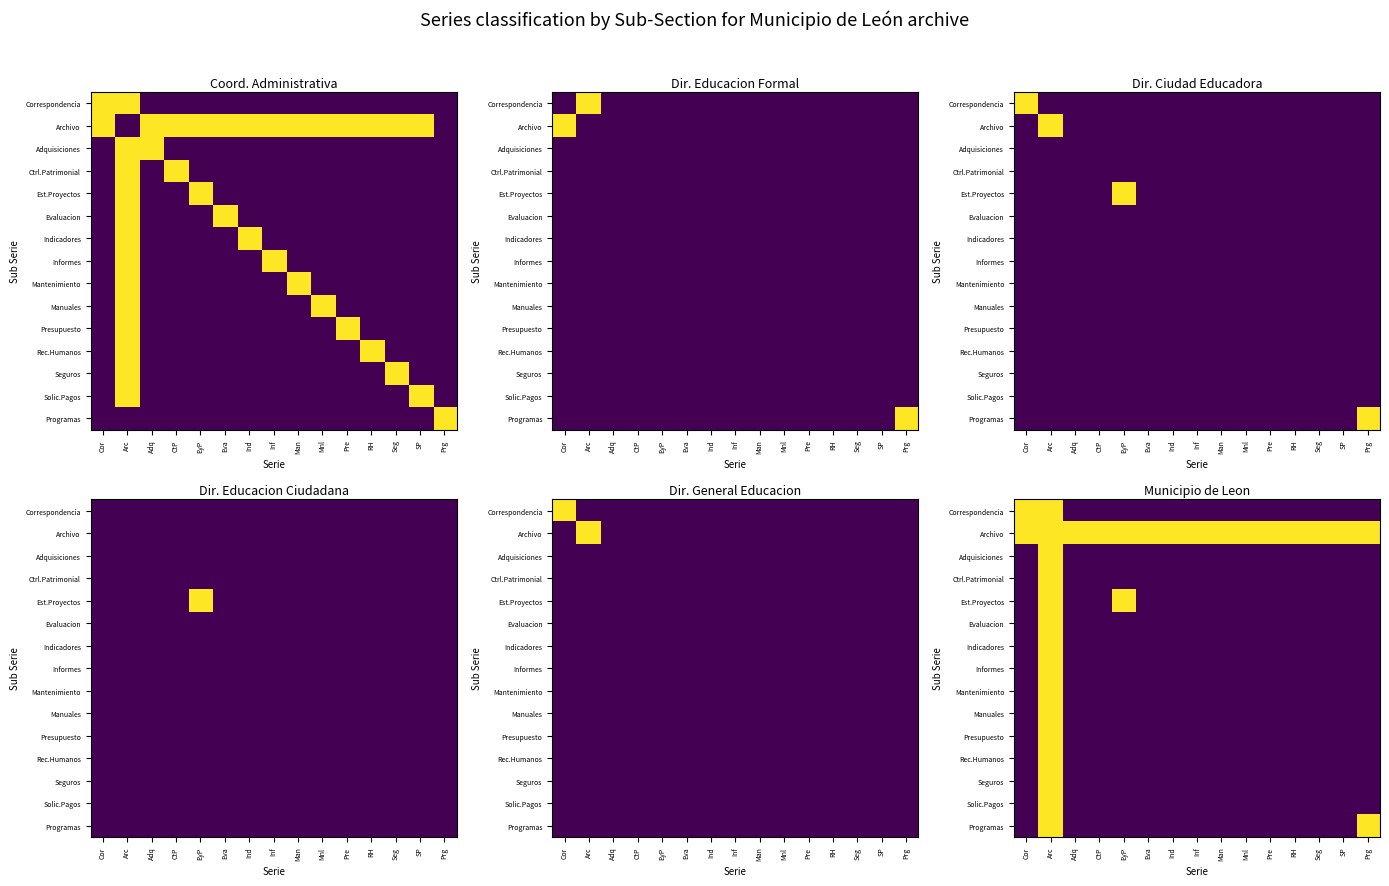

What is the maximum value for Ctrl.Patrimonial?

1